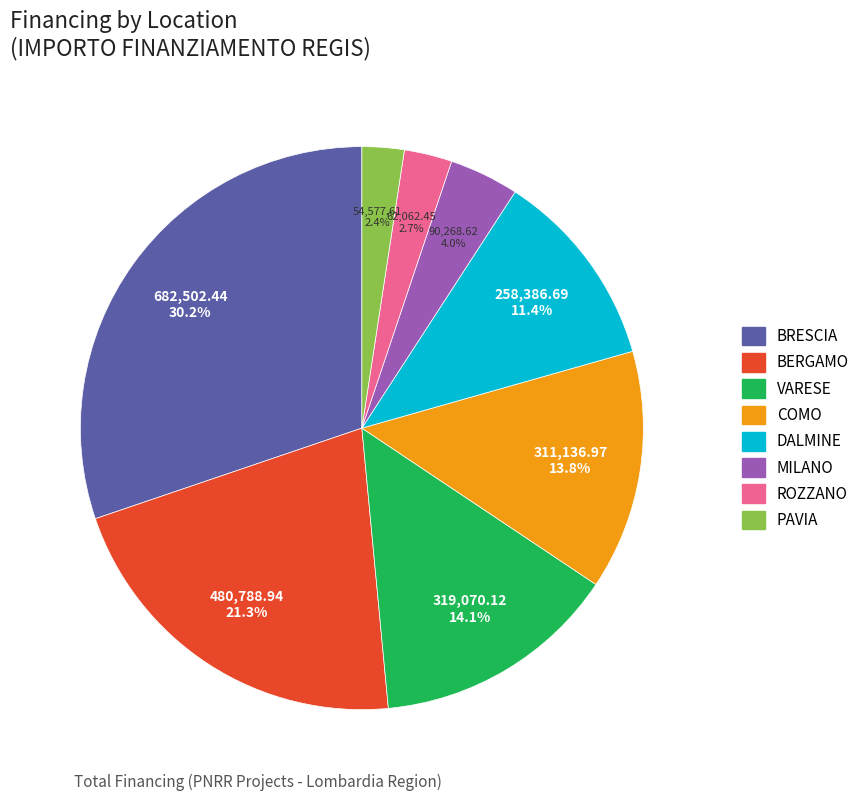

What portion of the pie excludes PAVIA?

97.6%